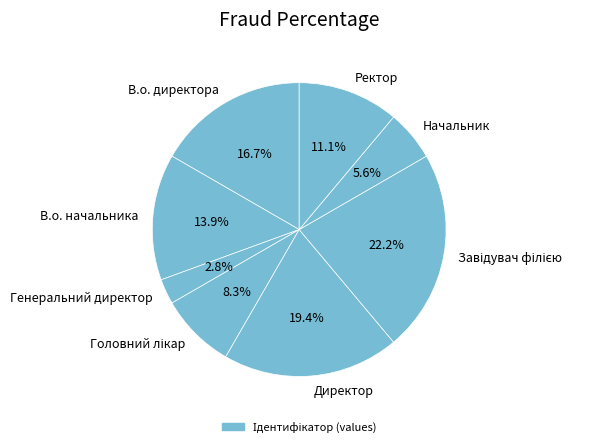

Which slice is the smallest?

Генеральний директор